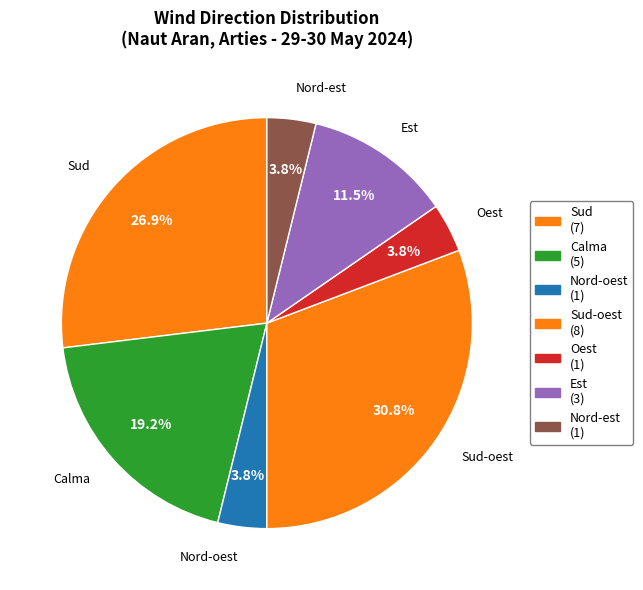

Which slice is the largest?

Sud-oest